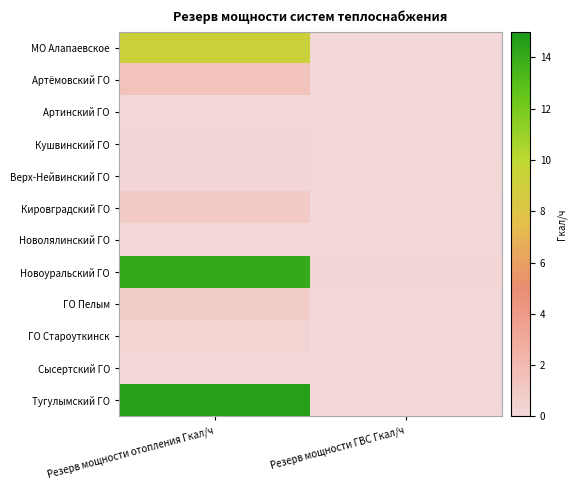

Reading right to left, list all the values displayed in this chart.

МО Алапаевское: Резерв мощности ГВС Гкал/ч=0.0	Резерв мощности отопления Гкал/ч=9.2
Артёмовский ГО: Резерв мощности ГВС Гкал/ч=0.1	Резерв мощности отопления Гкал/ч=1.4
Артинский ГО: Резерв мощности ГВС Гкал/ч=0.0	Резерв мощности отопления Гкал/ч=0.0
Кушвинский ГО: Резерв мощности ГВС Гкал/ч=0.1	Резерв мощности отопления Гкал/ч=0.1
Верх-Нейвинский ГО: Резерв мощности ГВС Гкал/ч=0.1	Резерв мощности отопления Гкал/ч=0.1
Кировградский ГО: Резерв мощности ГВС Гкал/ч=0.1	Резерв мощности отопления Гкал/ч=0.9
Новолялинский ГО: Резерв мощности ГВС Гкал/ч=0.0	Резерв мощности отопления Гкал/ч=0.1
Новоуральский ГО: Резерв мощности ГВС Гкал/ч=0.1	Резерв мощности отопления Гкал/ч=14.1
ГО Пелым: Резерв мощности ГВС Гкал/ч=0.0	Резерв мощности отопления Гкал/ч=0.8
ГО Староуткинск: Резерв мощности ГВС Гкал/ч=0.0	Резерв мощности отопления Гкал/ч=0.4
Сысертский ГО: Резерв мощности ГВС Гкал/ч=0.0	Резерв мощности отопления Гкал/ч=0.1
Тугулымский ГО: Резерв мощности ГВС Гкал/ч=0.1	Резерв мощности отопления Гкал/ч=14.6